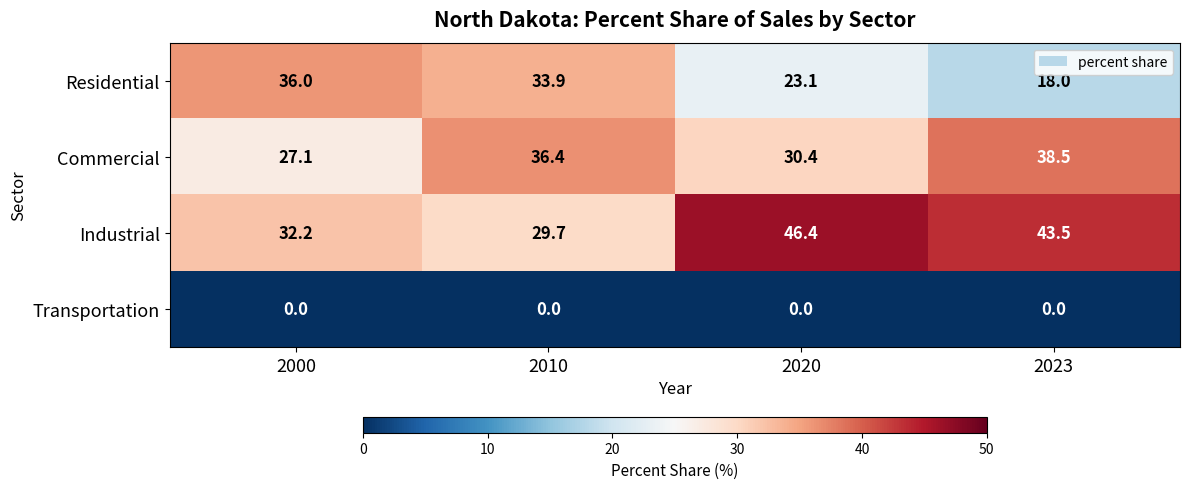

What is the difference between the maximum and minimum values in the Industrial series?

16.7